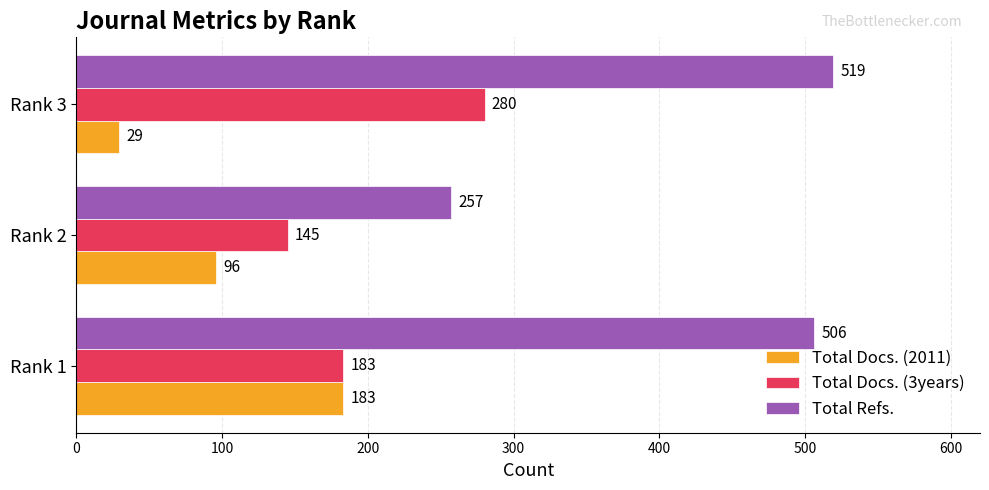

What is the difference between the maximum and minimum values in the Total Refs. series?

262